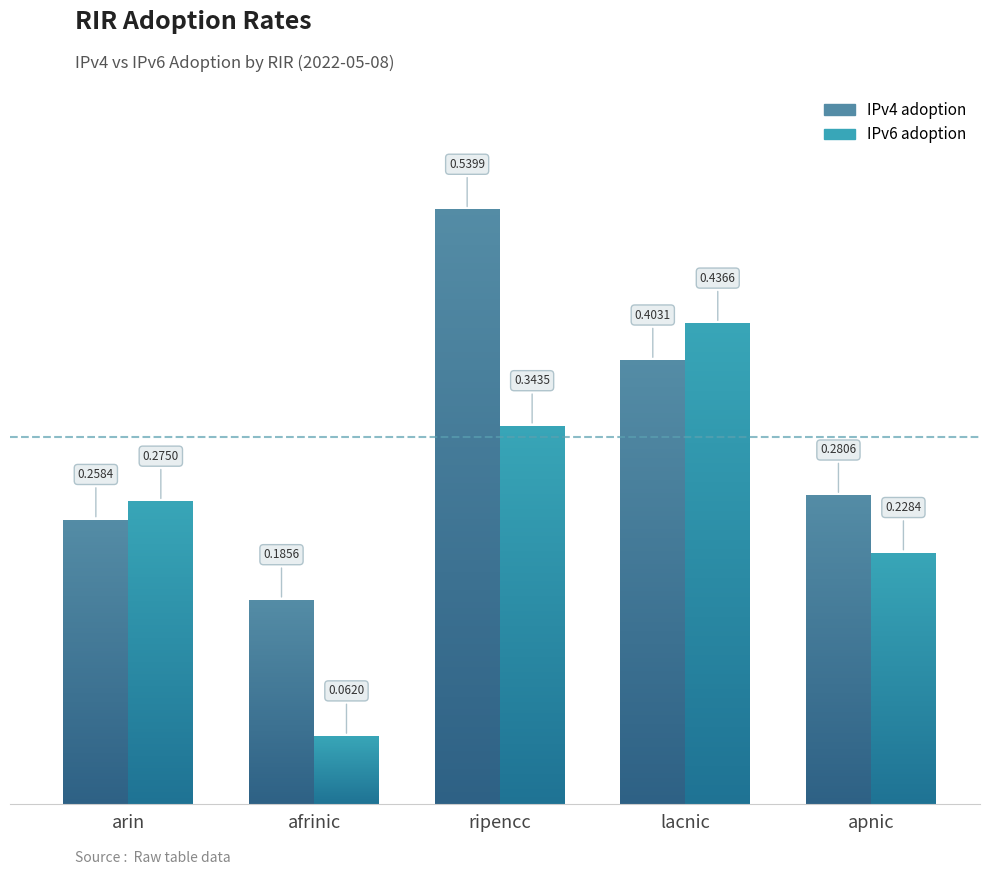

What is the label of the 3rd bar from the left?

ripencc